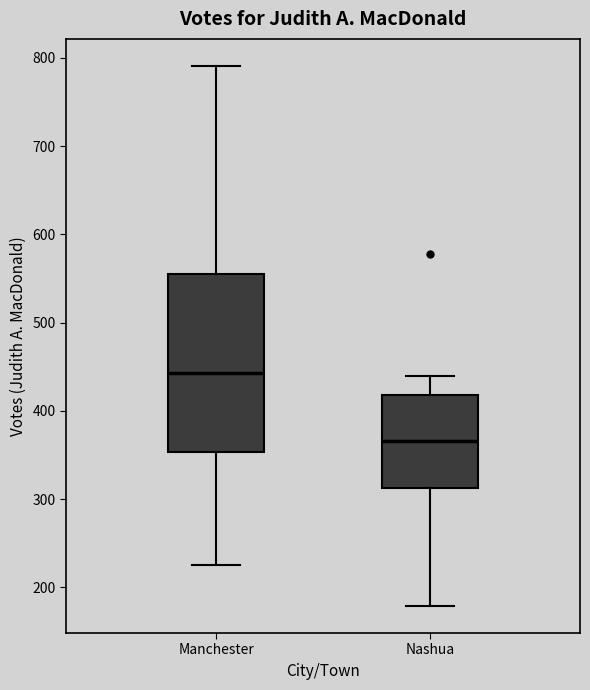

Reading left to right, read every box against the y-axis: the position of its median line, the range the box covers, and the ends of its whiskers. The values are not printed on the chart, so give them approximately, as read against the axis.

Manchester: median 440, box 350 to 560, whiskers 230 to 790
Nashua: median 370, box 310 to 420, whiskers 180 to 440